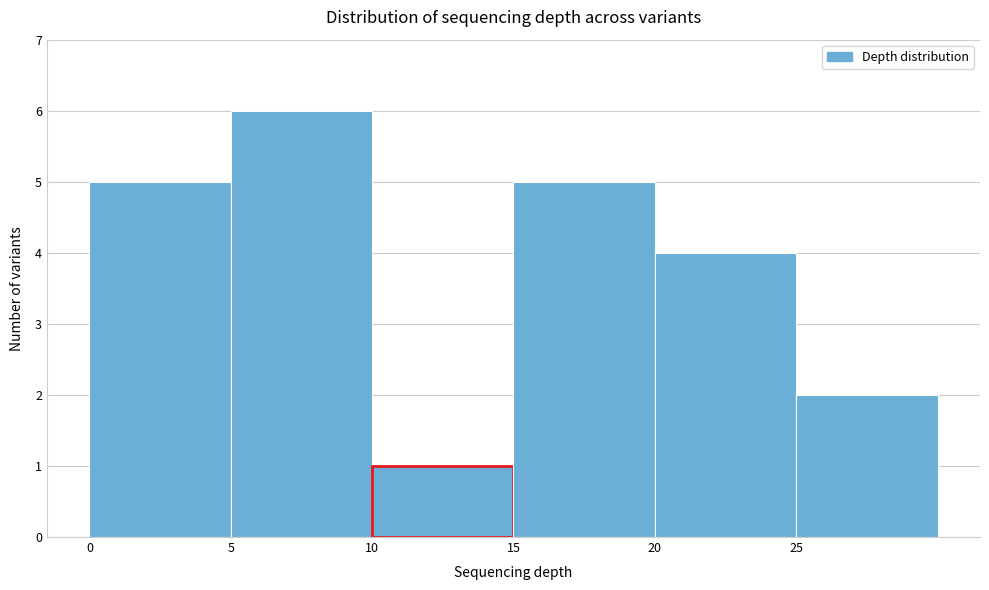

Reading left to right, list every bar in this chart as the range it spans on the x-axis followed by its height. The values are not printed on the chart, so give them approximately, as read against the axis.

0 to 5: 5
5 to 10: 6
10 to 15: 1
15 to 20: 5
20 to 25: 4
25 to 30: 2